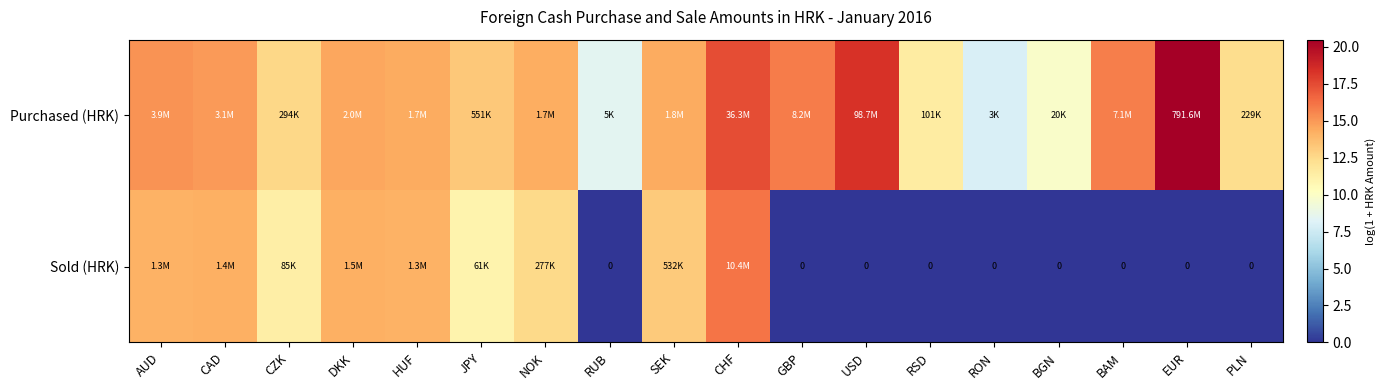

What is the approximate value of Sold (HRK) at CZK?

11.3